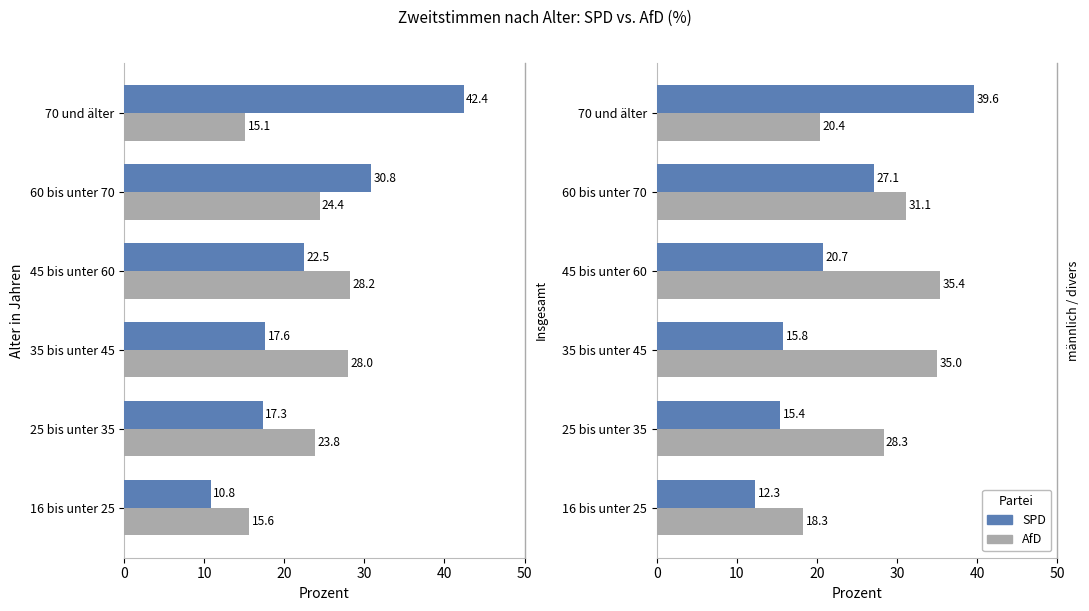

How many data points in SPD are above 20?

3